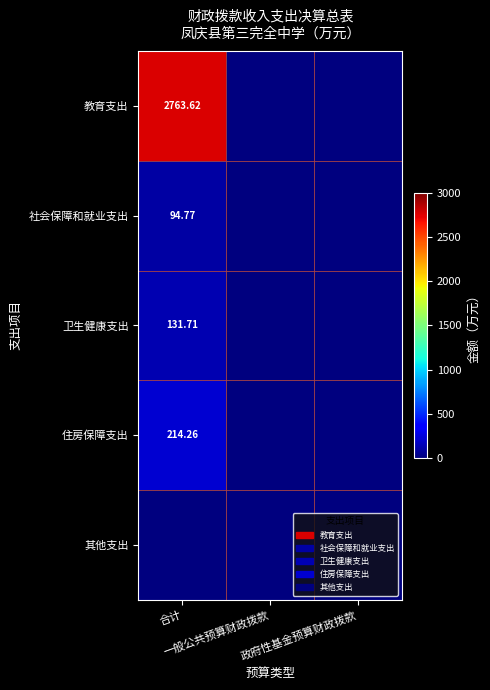

Which series has the largest range (max minus min)?

教育支出